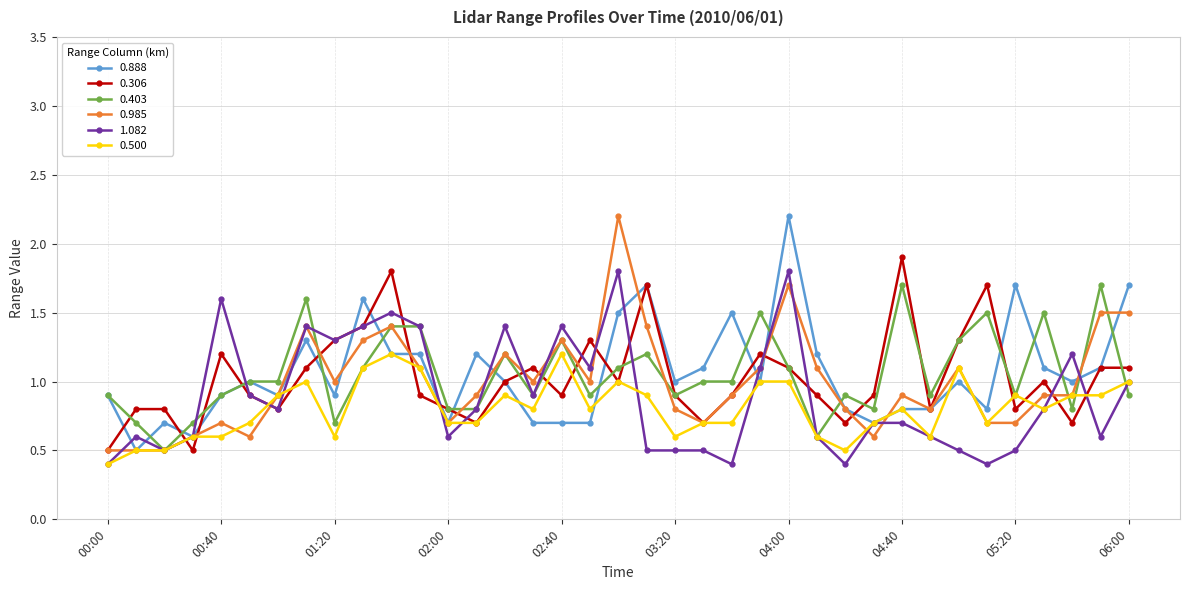

What is the value of the 0.985 point at the 14th from the left?

0.9